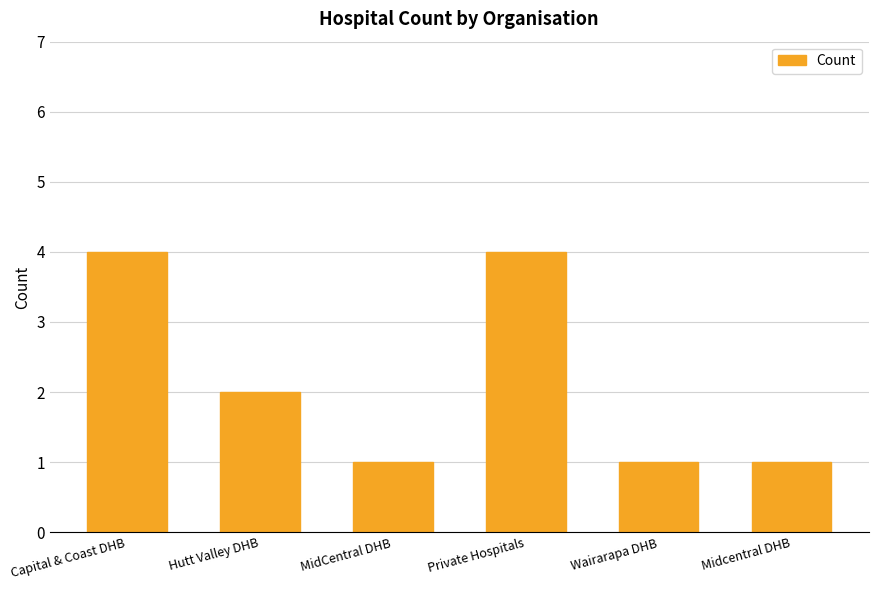

Which has a higher value, Hutt Valley DHB or Midcentral DHB?

Hutt Valley DHB